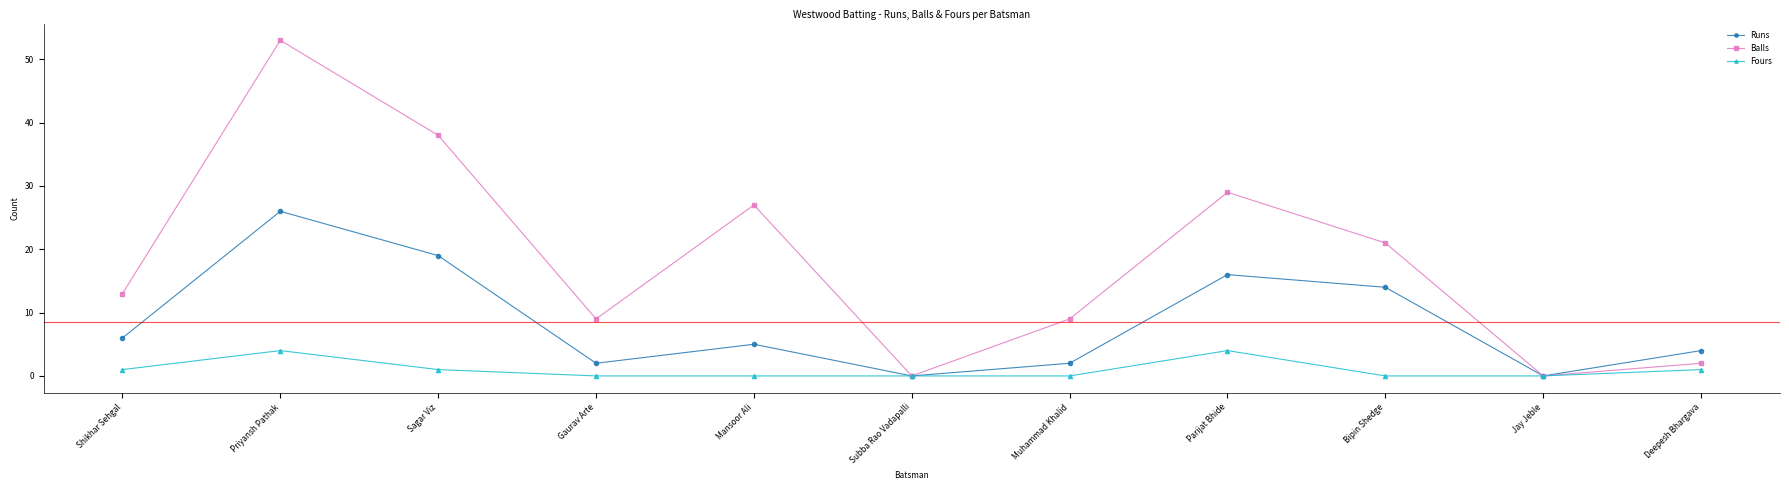

Reading left to right, transcribe all the data shown in this chart.

Runs: Shikhar Sehgal=6	Priyansh Pathak=26	Sagar Viz=19	Gaurav Arte=2	Mansoor Ali=5	Subba Rao Vadapalli=0	Muhammad Khalid=2	Parijat Bhide=16	Bipin Shedge=14	Jay Jeble=0	Deepesh Bhargava=4
Balls: Shikhar Sehgal=13	Priyansh Pathak=53	Sagar Viz=38	Gaurav Arte=9	Mansoor Ali=27	Subba Rao Vadapalli=0	Muhammad Khalid=9	Parijat Bhide=29	Bipin Shedge=21	Jay Jeble=0	Deepesh Bhargava=2
Fours: Shikhar Sehgal=1	Priyansh Pathak=4	Sagar Viz=1	Gaurav Arte=0	Mansoor Ali=0	Subba Rao Vadapalli=0	Muhammad Khalid=0	Parijat Bhide=4	Bipin Shedge=0	Jay Jeble=0	Deepesh Bhargava=1